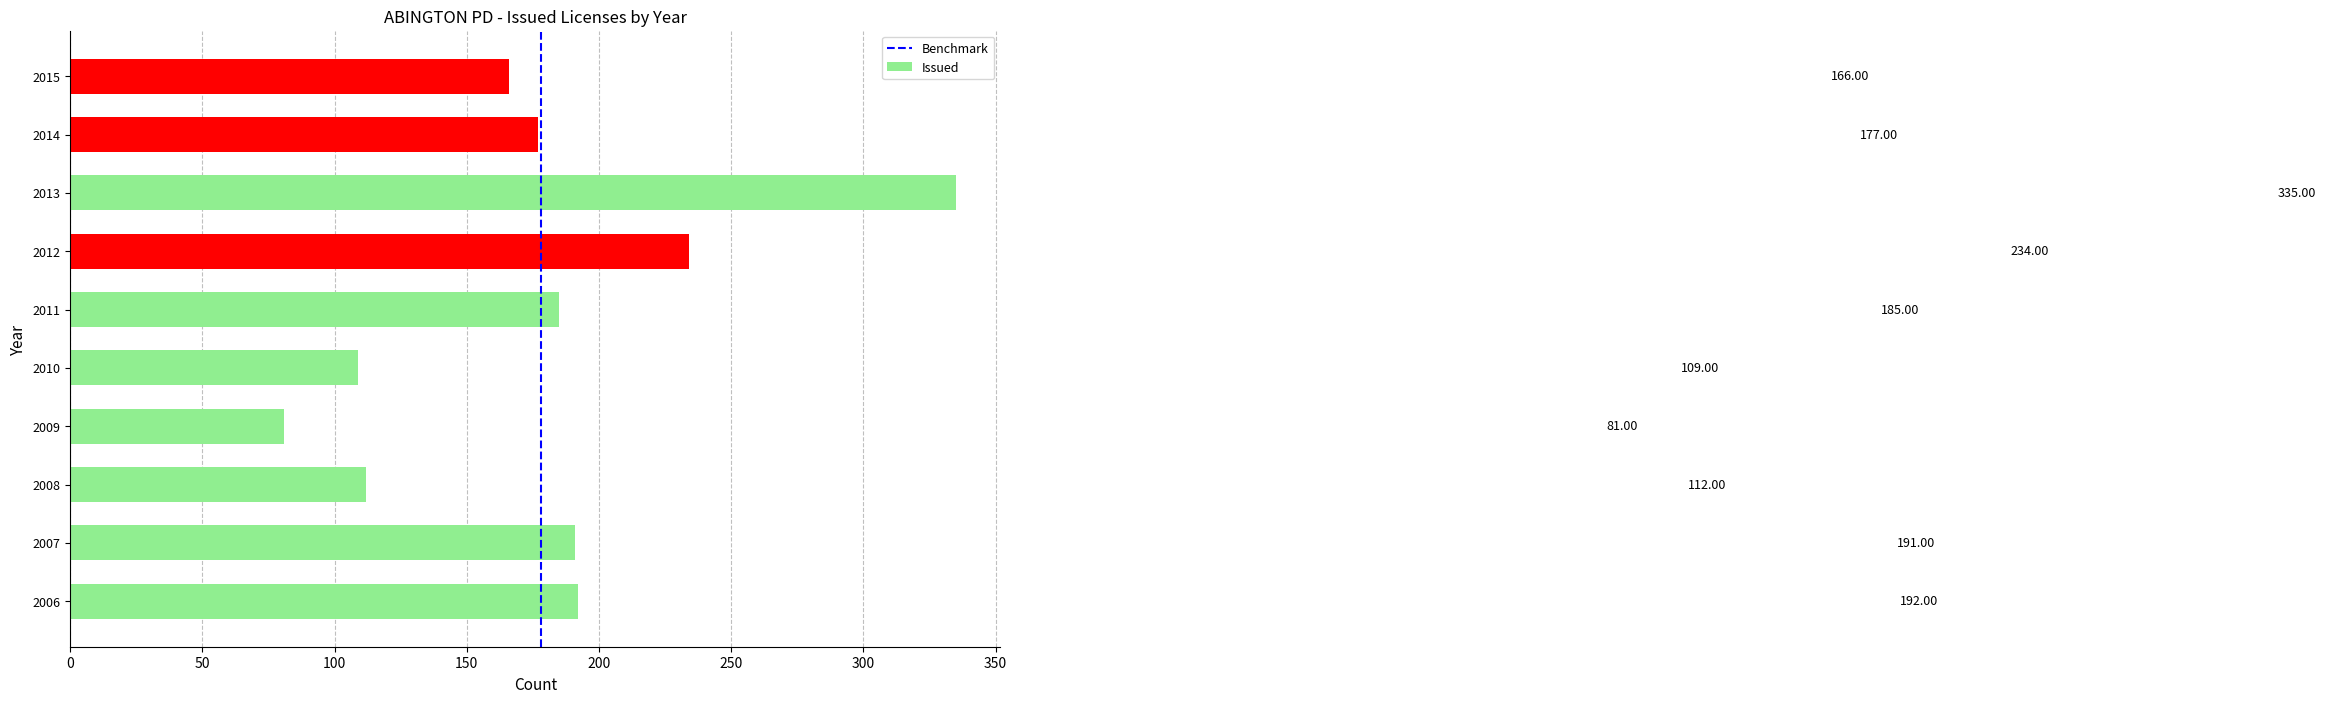

What is the sum of the values at 2009 and 2012?

315